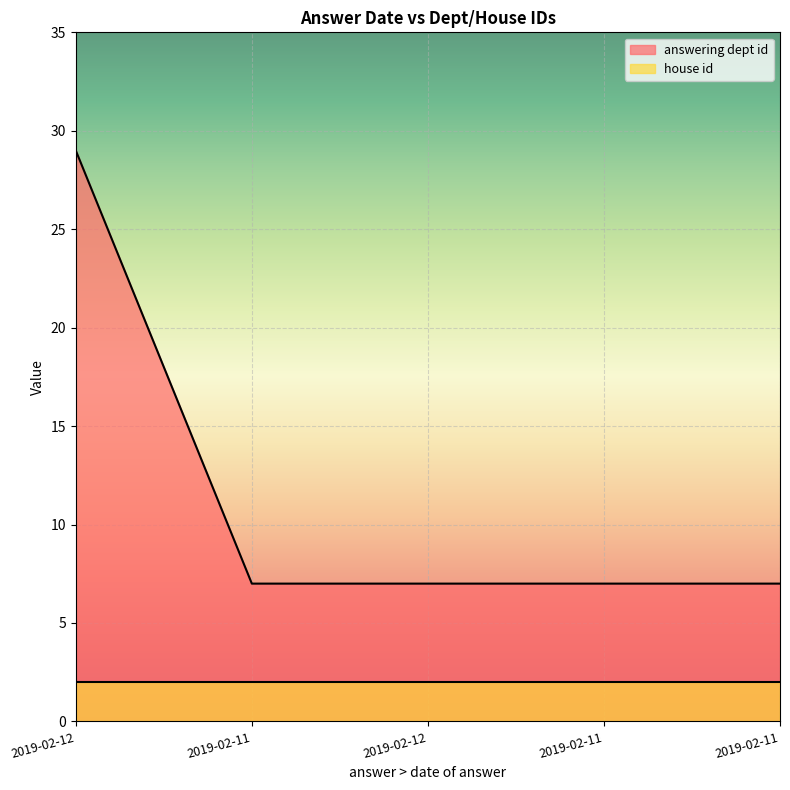

What is the label of the 2nd point from the right?

2019-02-11